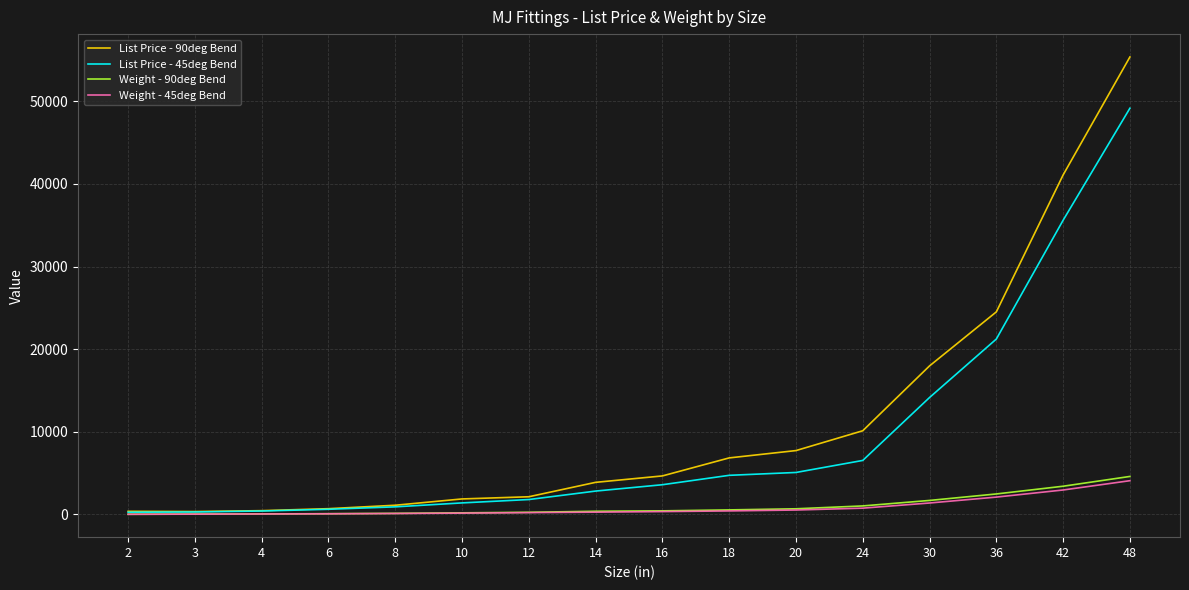

What are all the series names shown in the legend?

List Price - 90deg Bend, List Price - 45deg Bend, Weight - 90deg Bend, Weight - 45deg Bend